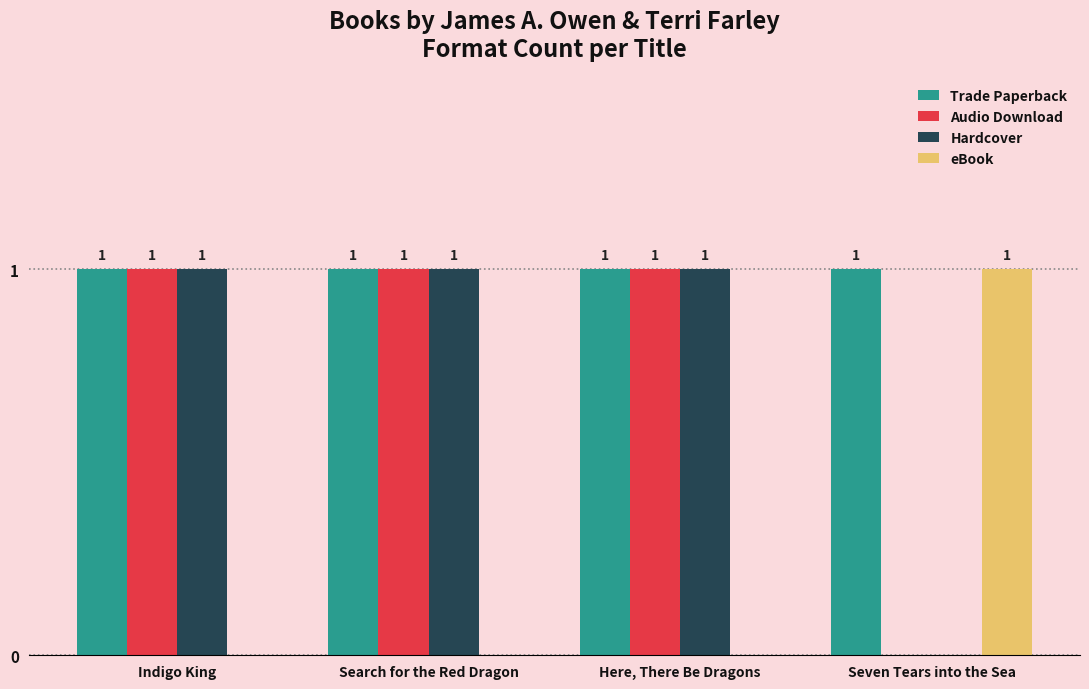

What is the total value across all series at Indigo King?

3